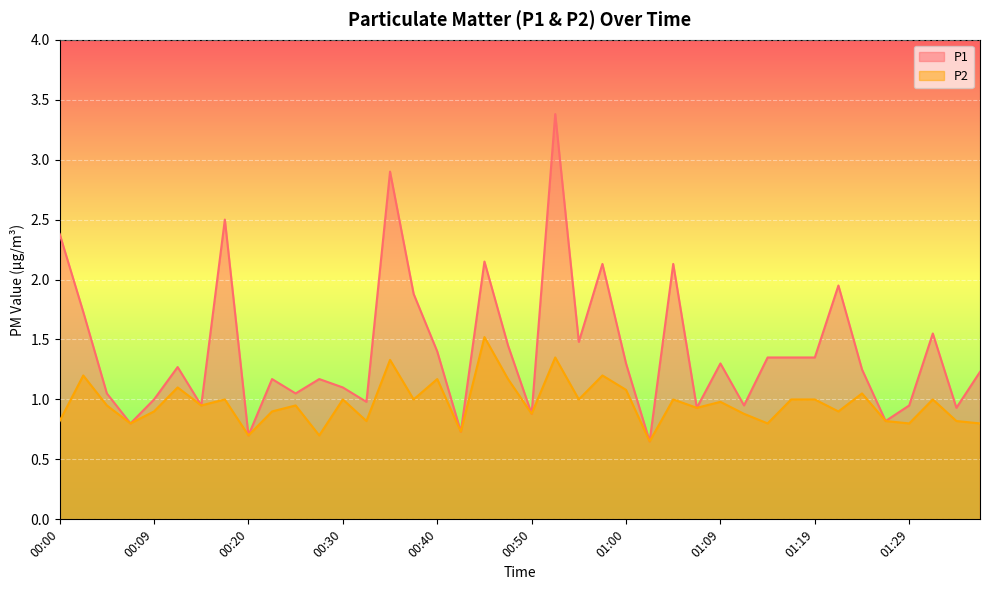

What is the label of the 12th point from the right?

01:09